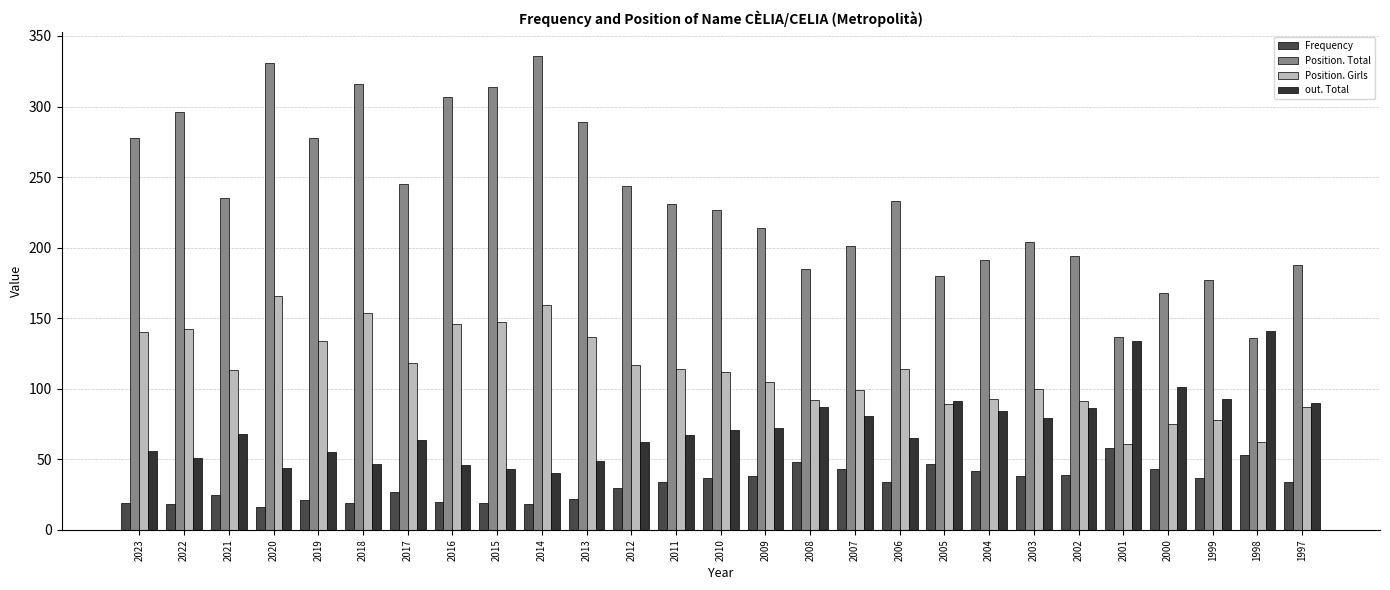

What is the minimum value shown in the chart?

16